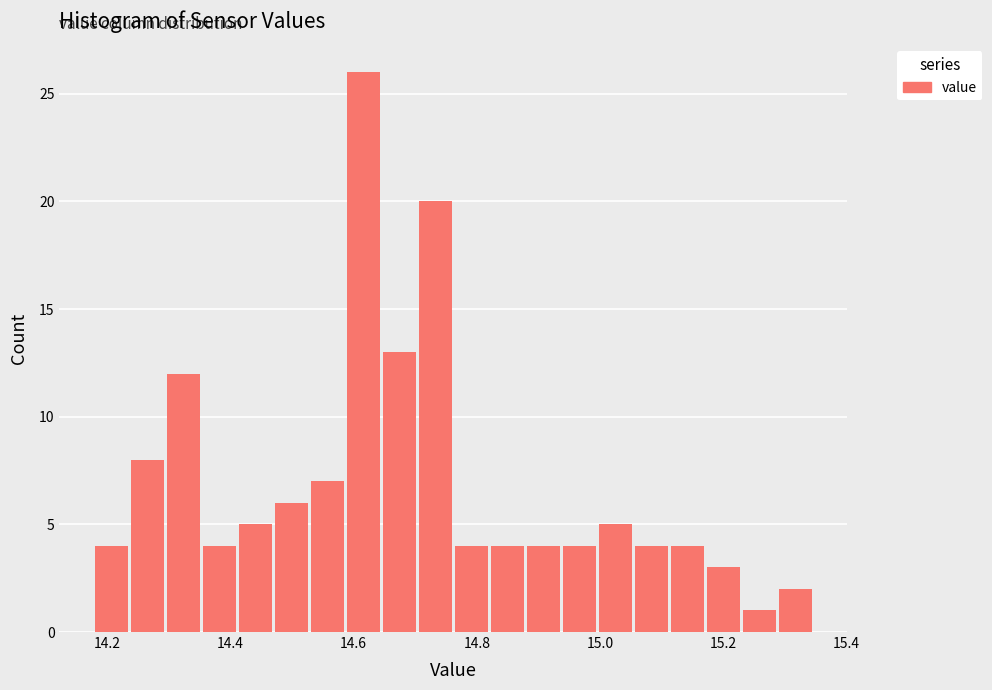

Around what value on the x-axis is the tallest bar? Give the approximate position of its centre, as read against the axis.

14.62